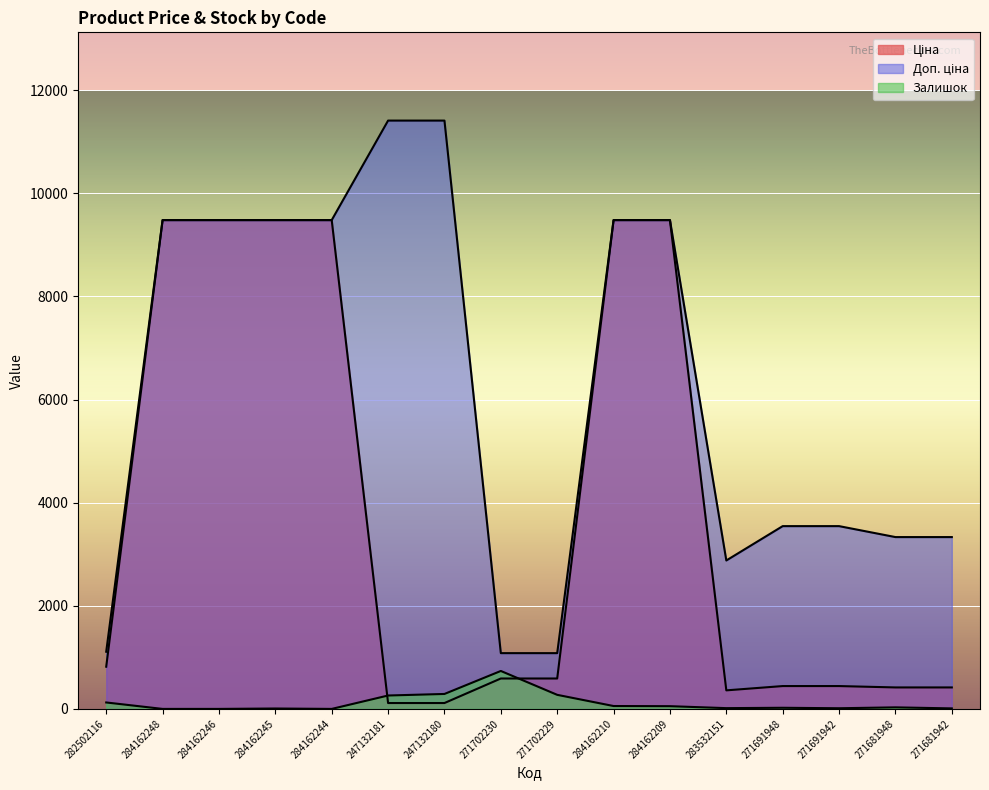

True or false: Ціна and Доп. ціна cross at least once.

False